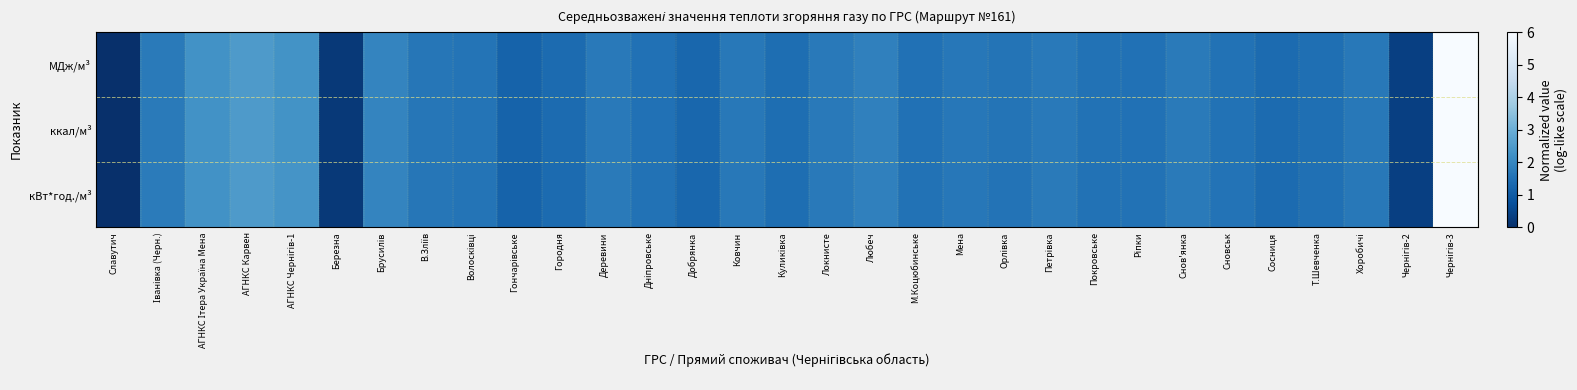

Reading right to left, list all the values displayed in this chart.

МДж/м³: Чернігів-3=6.0	Чернігів-2=0.4	Хоробичі=1.7	Т.Шевченка=1.5	Сосниця=1.4	Сновськ=1.5	Снов'янка=1.7	Ріпки=1.5	Покровське=1.5	Петрівка=1.7	Орлівка=1.6	Мена=1.6	М.Коцюбинське=1.5	Любеч=1.9	Локнисте=1.7	Куликівка=1.4	Ковчин=1.7	Добрянка=1.3	Дніпровське=1.5	Деревини=1.7	Городня=1.4	Гончарівське=1.2	Волосківці=1.6	В.Зліїв=1.6	Брусилів=2.0	Березна=0.2	АГНКС Чернігів-1=2.3	АГНКС Карвен=2.5	АГНКС Ітера Україна Мена=2.3	Іванівка (Черн.)=1.7	Славутич=0.0
ккал/м³: Чернігів-3=6.0	Чернігів-2=0.4	Хоробичі=1.7	Т.Шевченка=1.5	Сосниця=1.4	Сновськ=1.5	Снов'янка=1.7	Ріпки=1.5	Покровське=1.5	Петрівка=1.7	Орлівка=1.6	Мена=1.6	М.Коцюбинське=1.5	Любеч=1.9	Локнисте=1.7	Куликівка=1.4	Ковчин=1.7	Добрянка=1.3	Дніпровське=1.5	Деревини=1.7	Городня=1.4	Гончарівське=1.2	Волосківці=1.6	В.Зліїв=1.6	Брусилів=2.0	Березна=0.2	АГНКС Чернігів-1=2.3	АГНКС Карвен=2.5	АГНКС Ітера Україна Мена=2.3	Іванівка (Черн.)=1.7	Славутич=0.0
кВт*год./м³: Чернігів-3=6.0	Чернігів-2=0.4	Хоробичі=1.7	Т.Шевченка=1.5	Сосниця=1.4	Сновськ=1.5	Снов'янка=1.7	Ріпки=1.5	Покровське=1.5	Петрівка=1.7	Орлівка=1.6	Мена=1.7	М.Коцюбинське=1.5	Любеч=1.9	Локнисте=1.7	Куликівка=1.4	Ковчин=1.7	Добрянка=1.3	Дніпровське=1.5	Деревини=1.7	Городня=1.4	Гончарівське=1.2	Волосківці=1.6	В.Зліїв=1.6	Брусилів=2.0	Березна=0.2	АГНКС Чернігів-1=2.3	АГНКС Карвен=2.5	АГНКС Ітера Україна Мена=2.3	Іванівка (Черн.)=1.7	Славутич=0.0